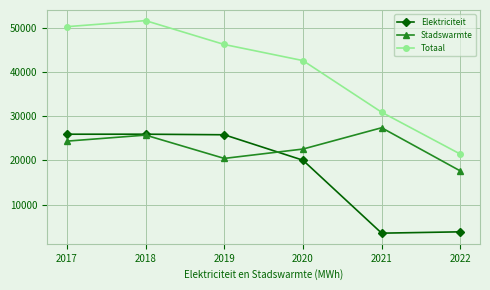

What is the lowest value of the Stadswarmte series?

17622